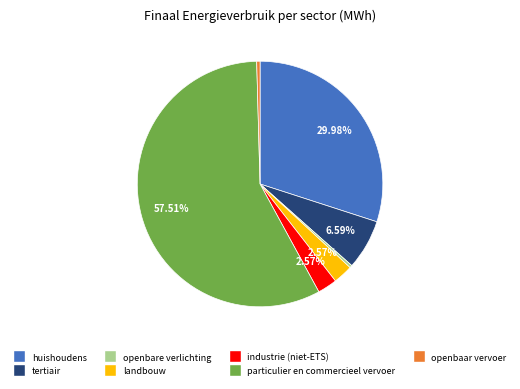

What is the largest slice in the pie chart?

particulier en commercieel vervoer